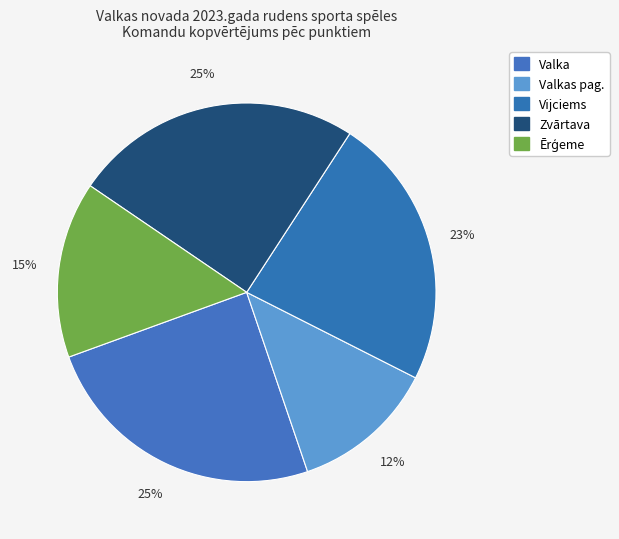

Does any single category account for the majority?

No